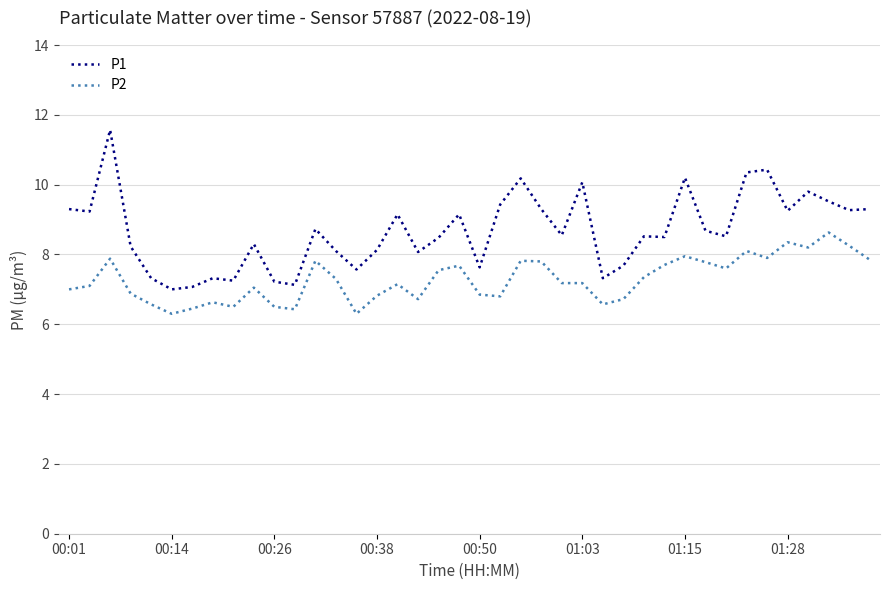

What is the difference between the maximum and minimum values in the P2 series?

2.3